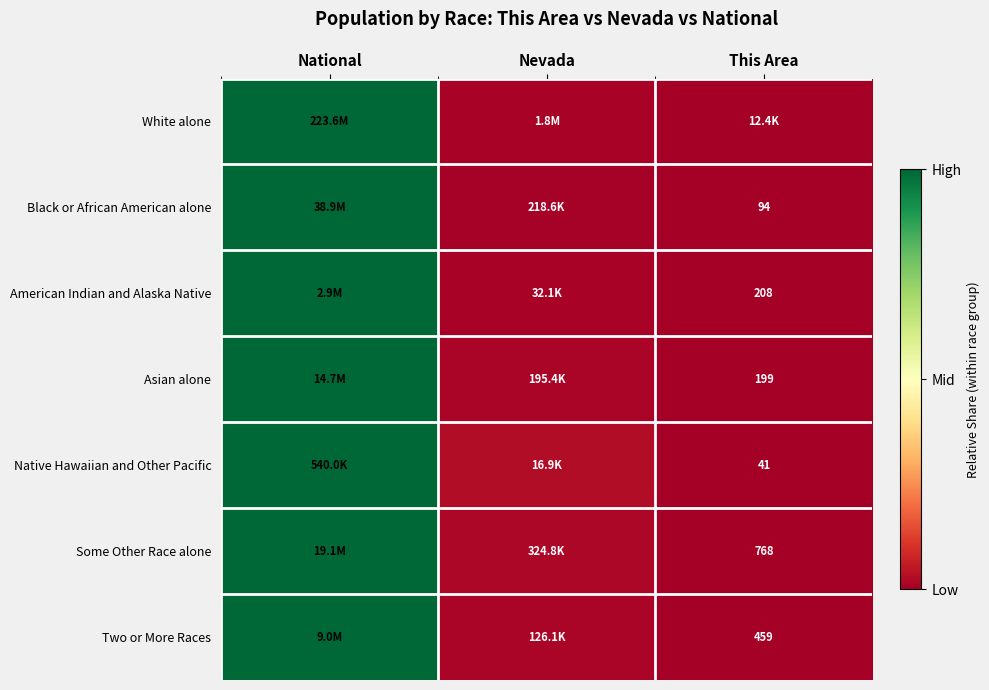

Is the value of Asian alone at This Area greater than the value of Two or More Races at This Area?

No